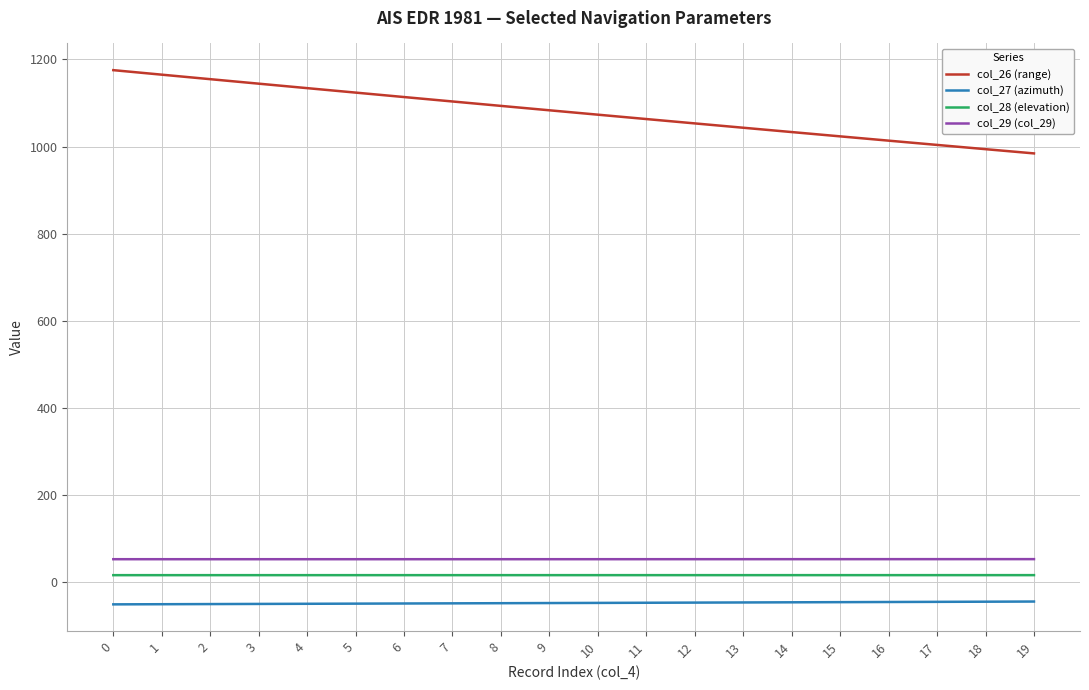

What is the spread (max minus min) of values at 6?

1162.6